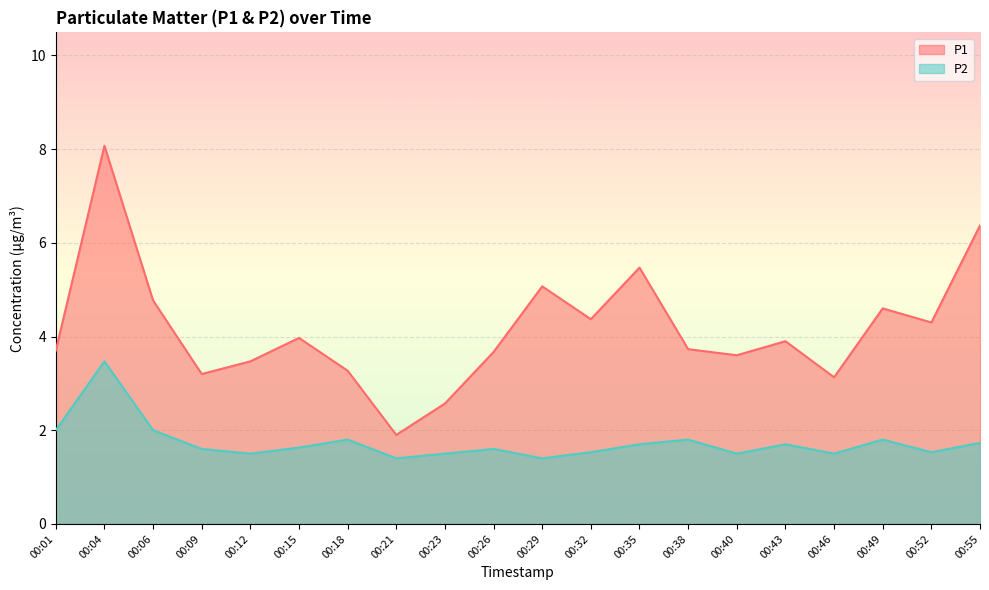

The value of P1 at 00:26 is 5.9. True or false?

False